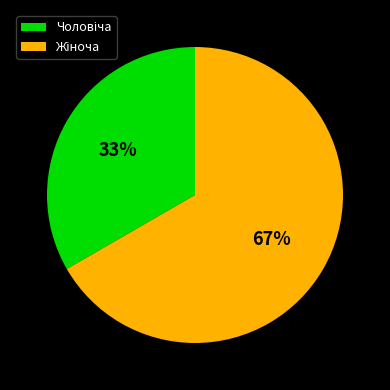

Is there any slice that represents more than half of the pie?

Yes